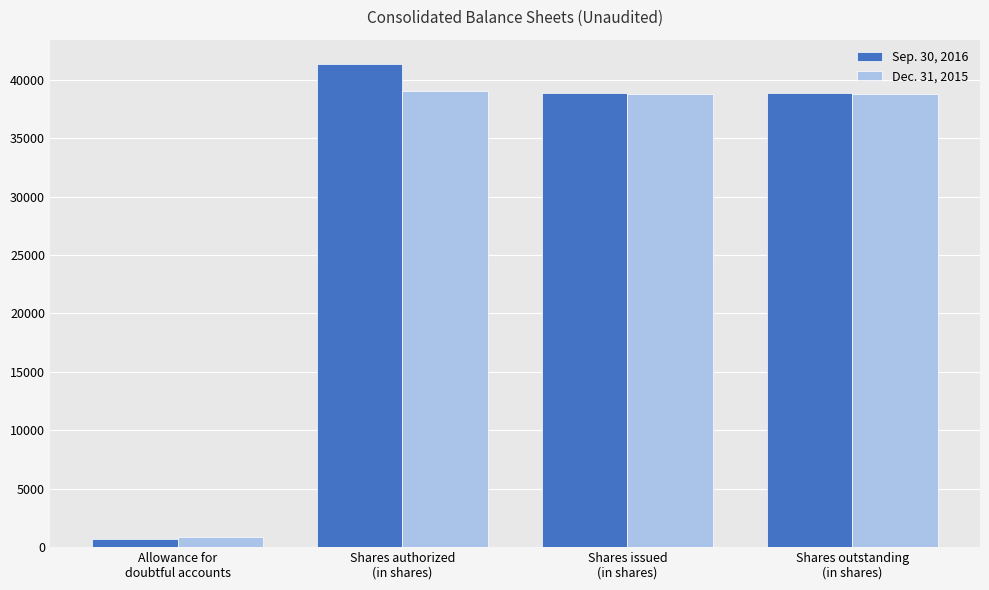

Which series changed the most between Allowance for
doubtful accounts and Shares issued
(in shares)?

Sep. 30, 2016